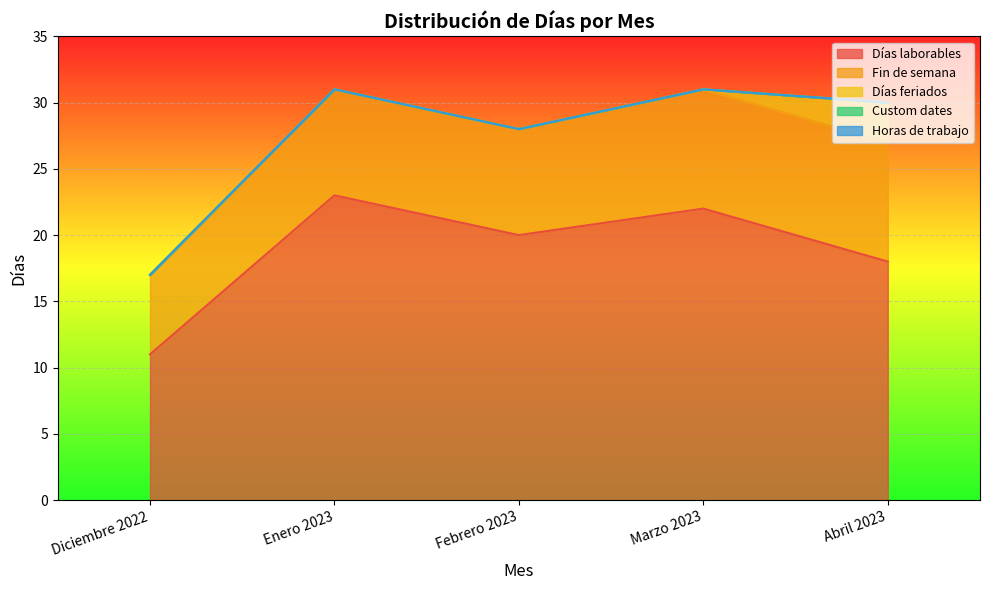

How many Días feriados values are between 0 and 1?

4